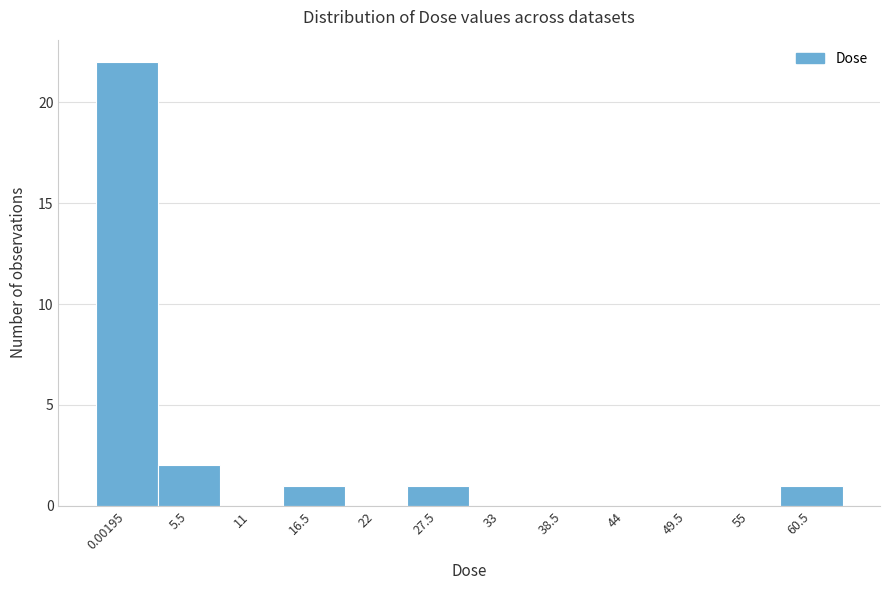

Reading left to right, list all the values displayed in this chart.

0.00195=22	5.5=2	11=0	16.5=1	22=0	27.5=1	33=0	38.5=0	44=0	49.5=0	55=0	60.5=1